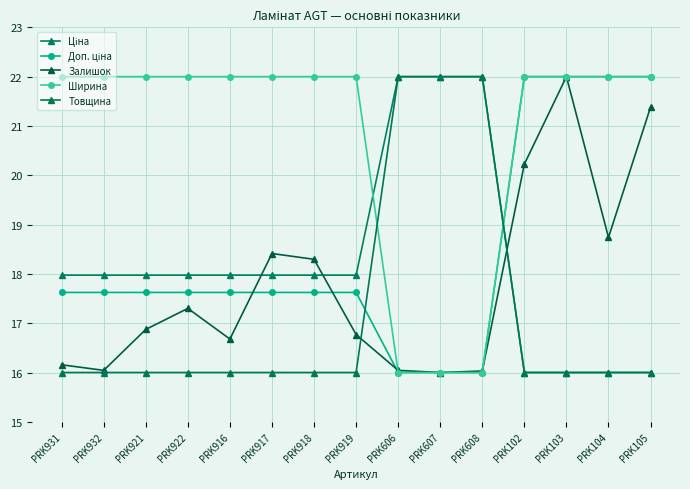

Reading left to right, extract all data points from this chart.

Ціна: PRK931=18.0	PRK932=18.0	PRK921=18.0	PRK922=18.0	PRK916=18.0	PRK917=18.0	PRK918=18.0	PRK919=18.0	PRK606=22.0	PRK607=22.0	PRK608=22.0	PRK102=16.0	PRK103=16.0	PRK104=16.0	PRK105=16.0
Доп. ціна: PRK931=17.6	PRK932=17.6	PRK921=17.6	PRK922=17.6	PRK916=17.6	PRK917=17.6	PRK918=17.6	PRK919=17.6	PRK606=16.0	PRK607=16.0	PRK608=16.0	PRK102=22.0	PRK103=22.0	PRK104=22.0	PRK105=22.0
Залишок: PRK931=16.2	PRK932=16.0	PRK921=16.9	PRK922=17.3	PRK916=16.7	PRK917=18.4	PRK918=18.3	PRK919=16.8	PRK606=16.0	PRK607=16.0	PRK608=16.0	PRK102=20.2	PRK103=22.0	PRK104=18.7	PRK105=21.4
Ширина: PRK931=22.0	PRK932=22.0	PRK921=22.0	PRK922=22.0	PRK916=22.0	PRK917=22.0	PRK918=22.0	PRK919=22.0	PRK606=16.0	PRK607=16.0	PRK608=16.0	PRK102=22.0	PRK103=22.0	PRK104=22.0	PRK105=22.0
Товщина: PRK931=16.0	PRK932=16.0	PRK921=16.0	PRK922=16.0	PRK916=16.0	PRK917=16.0	PRK918=16.0	PRK919=16.0	PRK606=22.0	PRK607=22.0	PRK608=22.0	PRK102=16.0	PRK103=16.0	PRK104=16.0	PRK105=16.0